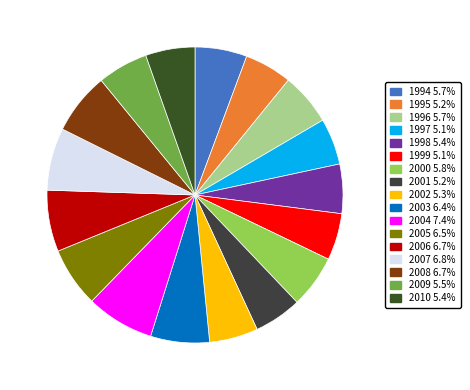

To the nearest percent, what is the average slice percentage?

6%